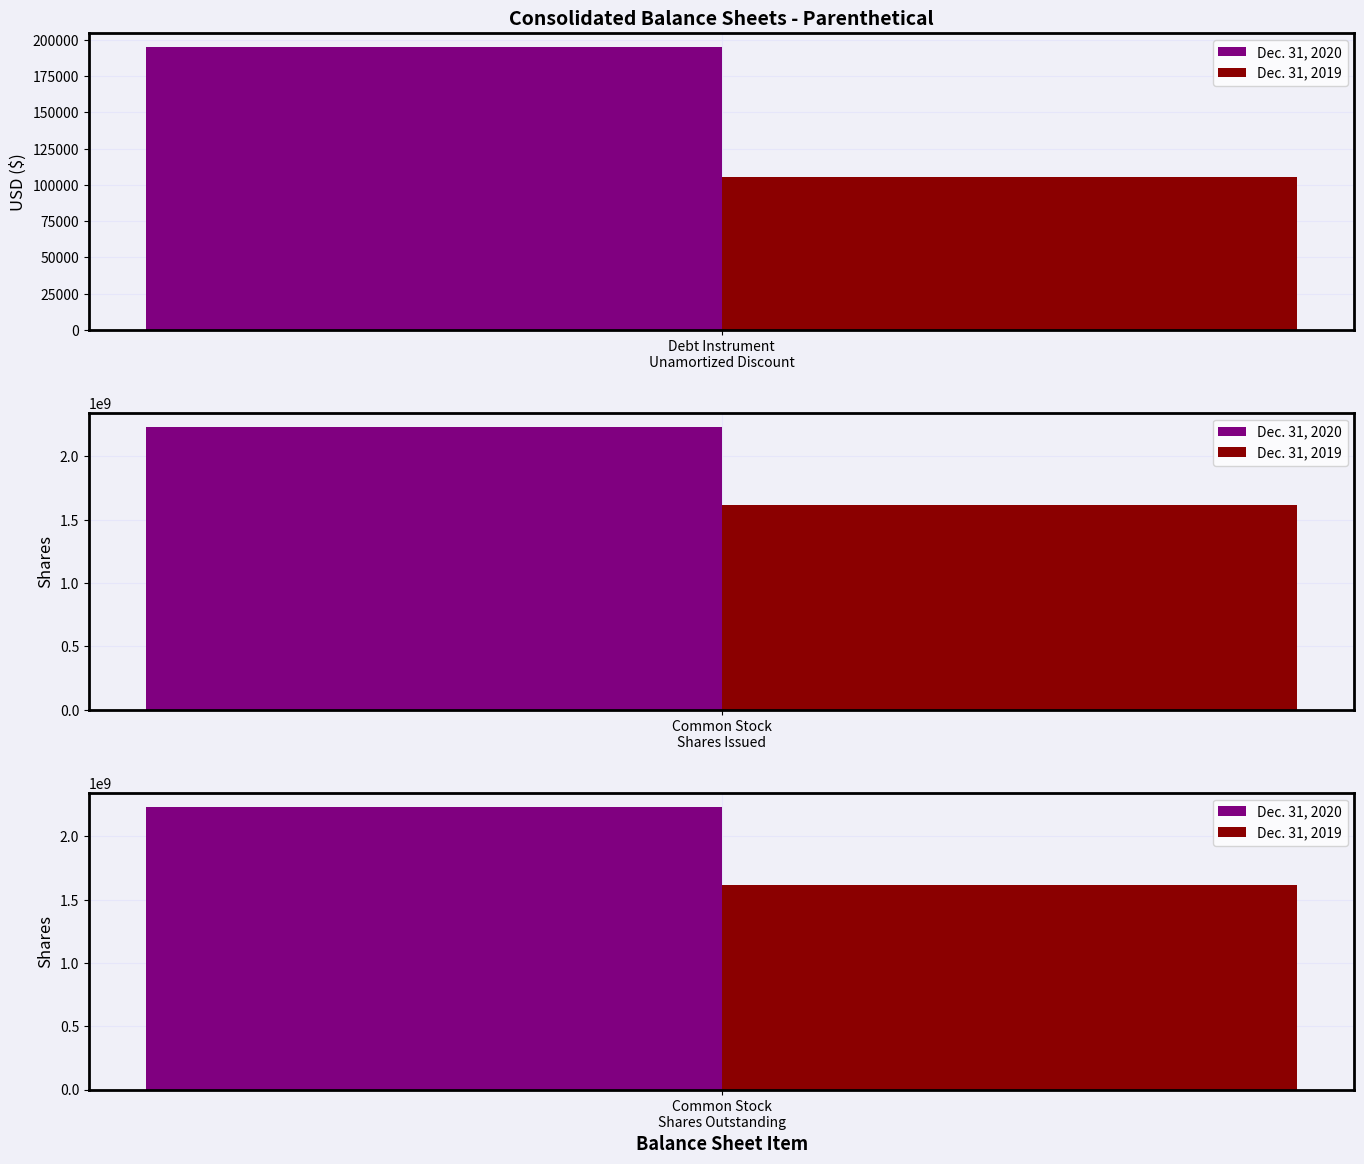

What value does the Dec. 31, 2019 series have at Common Stock Shares Issued?

1614627811